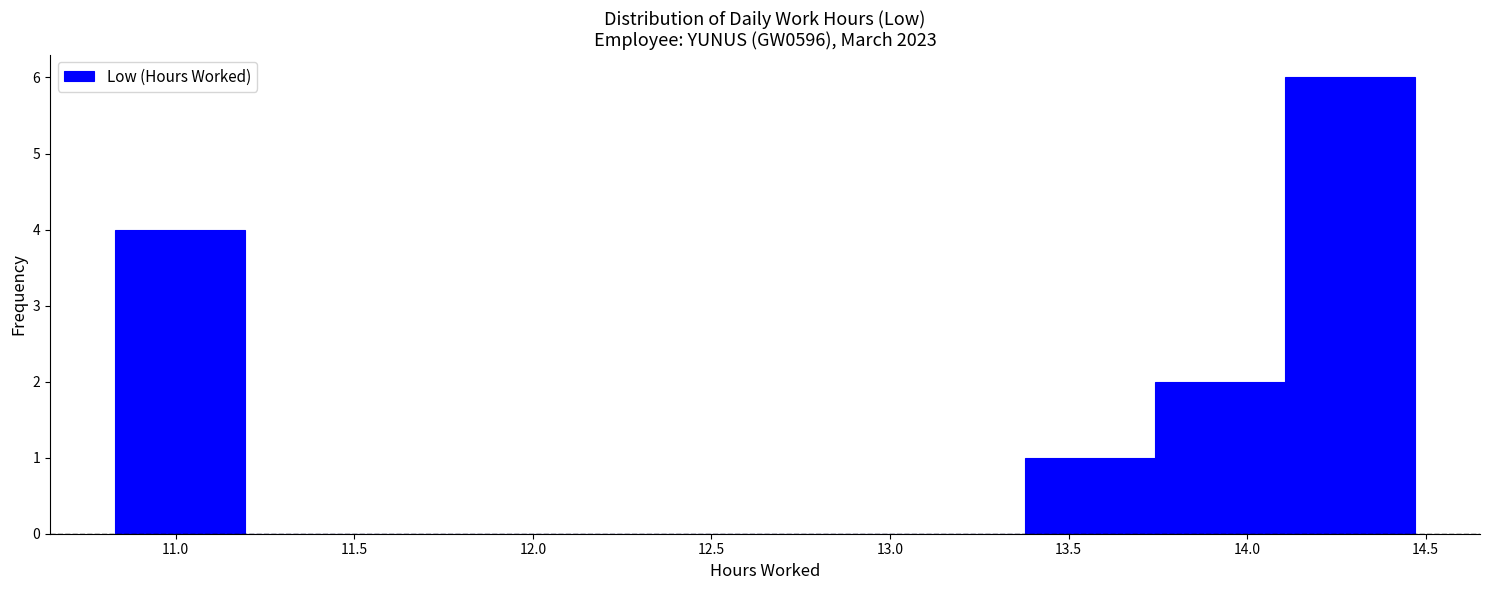

Reading left to right, transcribe this chart: for each bar, give the range it covers on the x-axis and its height. Neither the bar edges nor the heights are printed on the chart, so give them approximately, as read against the axes.

10.85 to 11.20: 4
11.20 to 11.55: 0
11.55 to 11.90: 0
11.90 to 12.30: 0
12.30 to 12.65: 0
12.65 to 13.00: 0
13.00 to 13.40: 0
13.40 to 13.75: 1
13.75 to 14.10: 2
14.10 to 14.45: 6